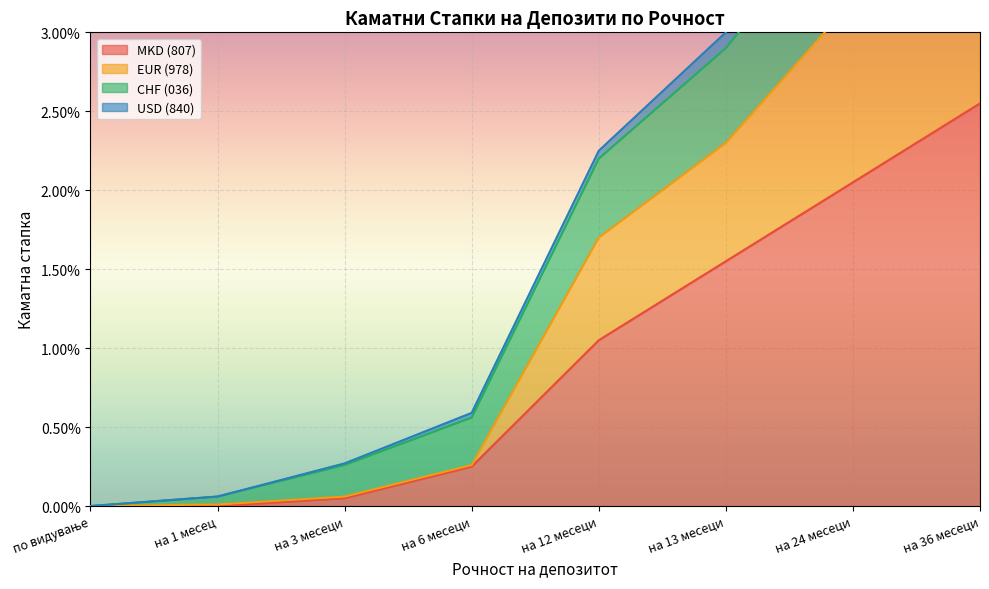

Is it true that EUR (978) equals -0.0 at по видување?

False